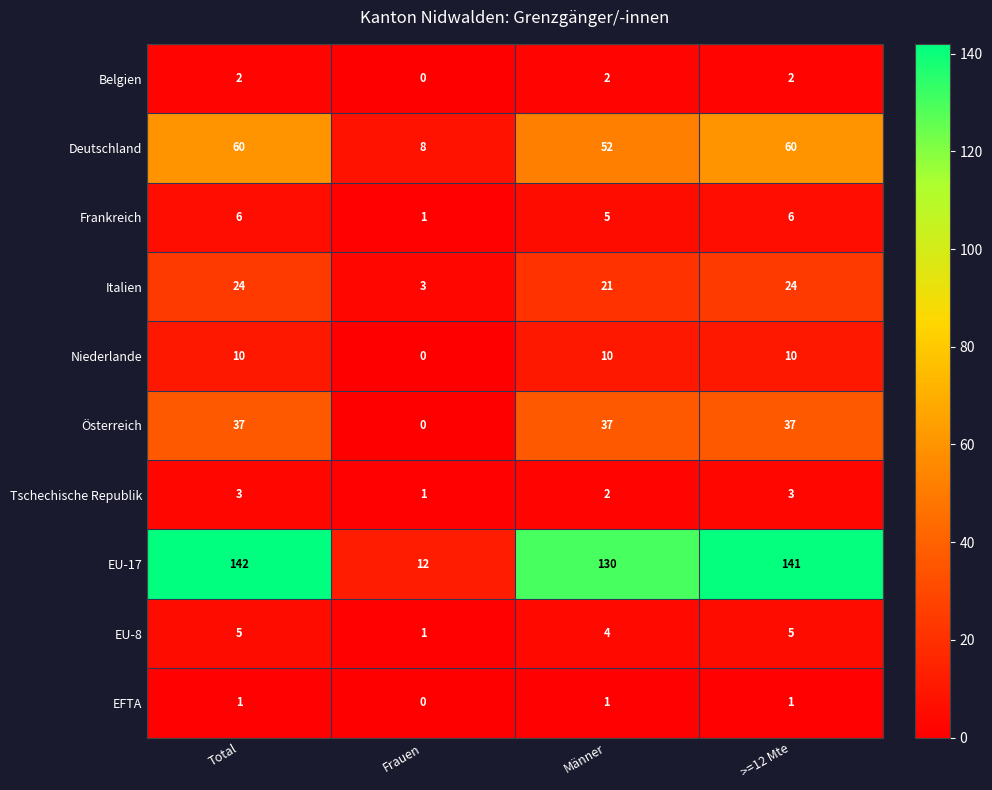

At >=12 Mte, list the series in order from largest to smallest.

EU-17, Deutschland, Österreich, Italien, Niederlande, Frankreich, EU-8, Tschechische Republik, Belgien, EFTA